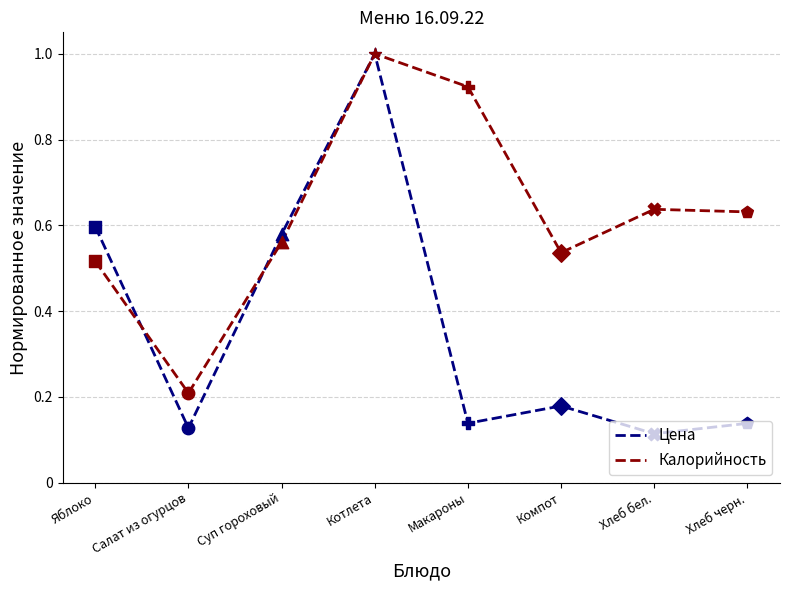

Which series changed the most between Суп гороховый and Хлеб бел.?

Цена